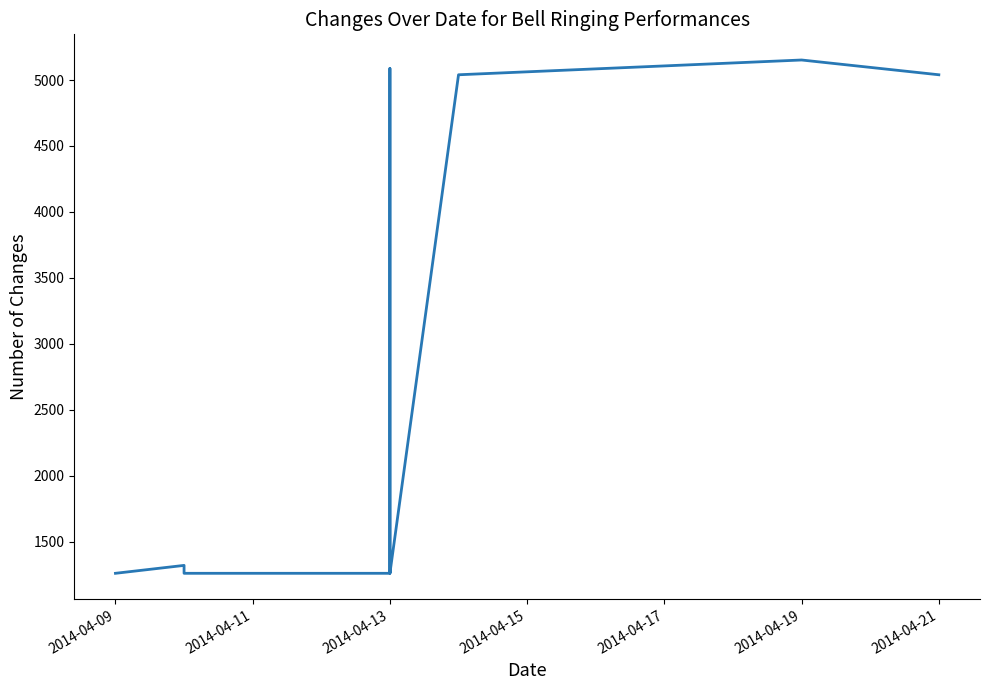

How many distinct data groups are displayed?

1